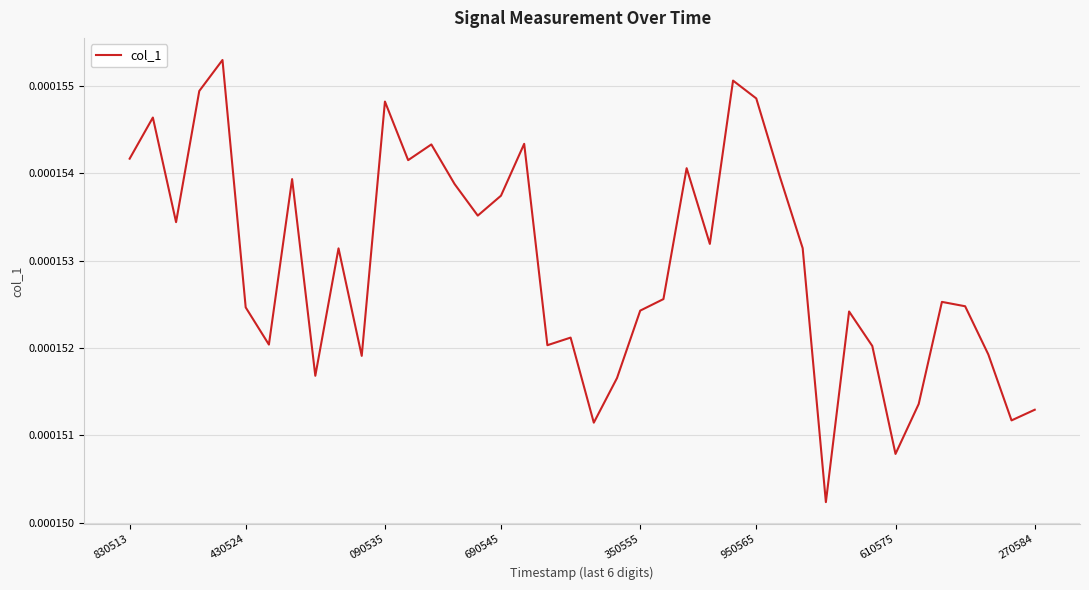

How many lines are shown in the chart?

1